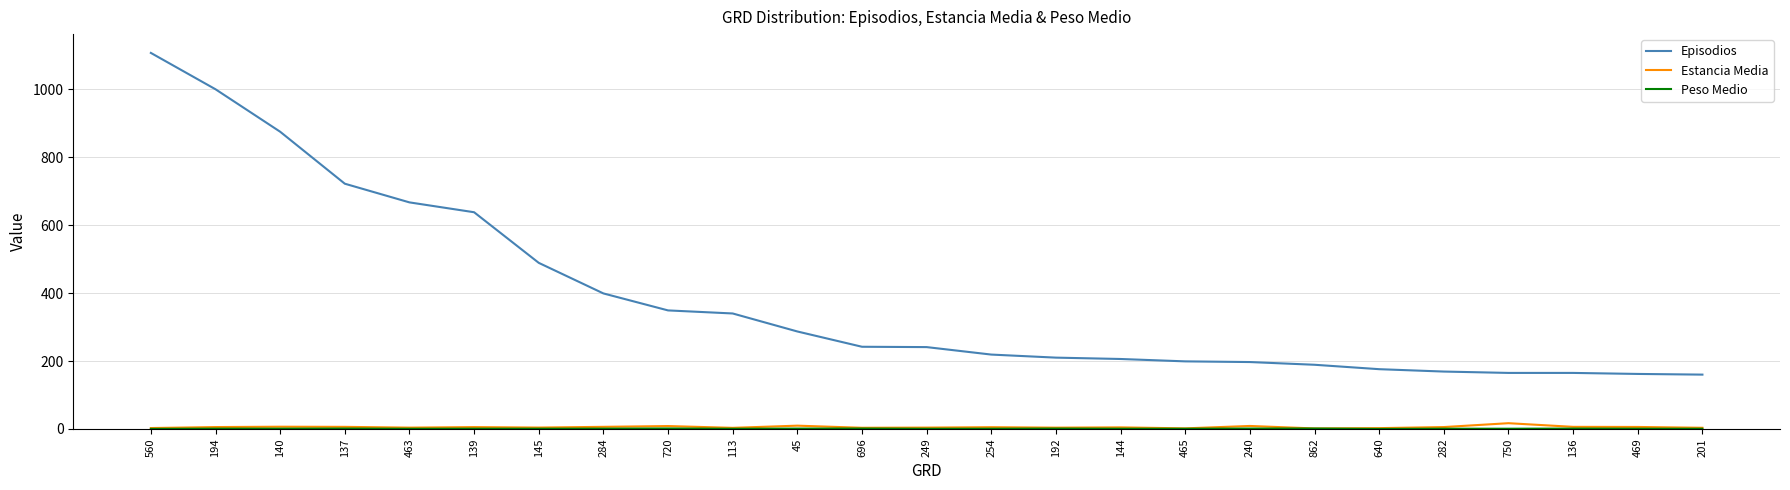

What is the minimum value for Episodios?

160.0